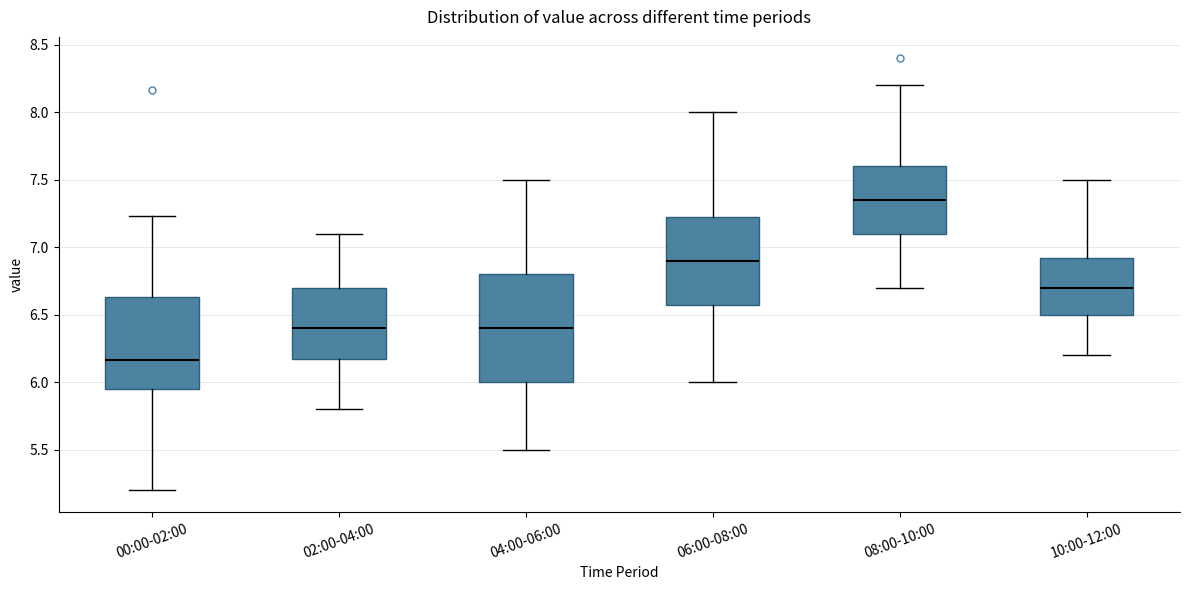

Which box's median line is the highest?

08:00-10:00